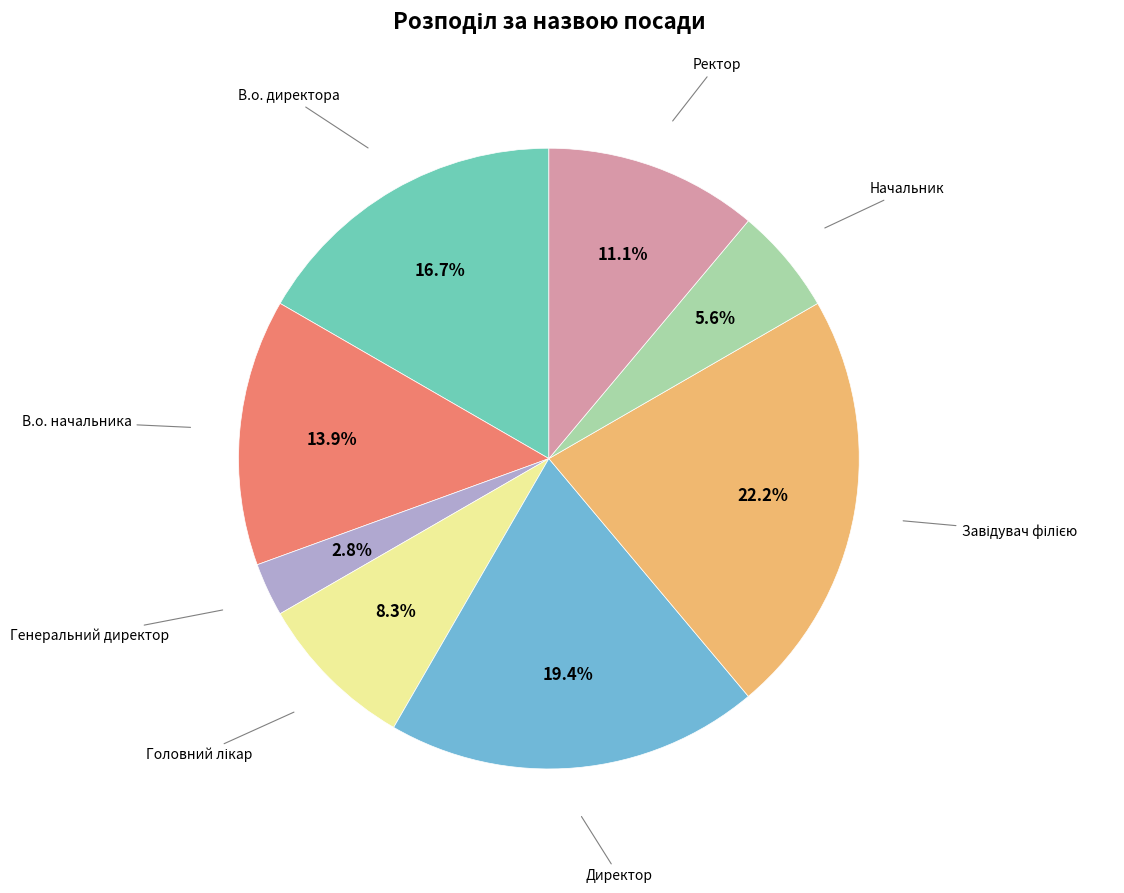

Is there a majority slice in this chart?

No